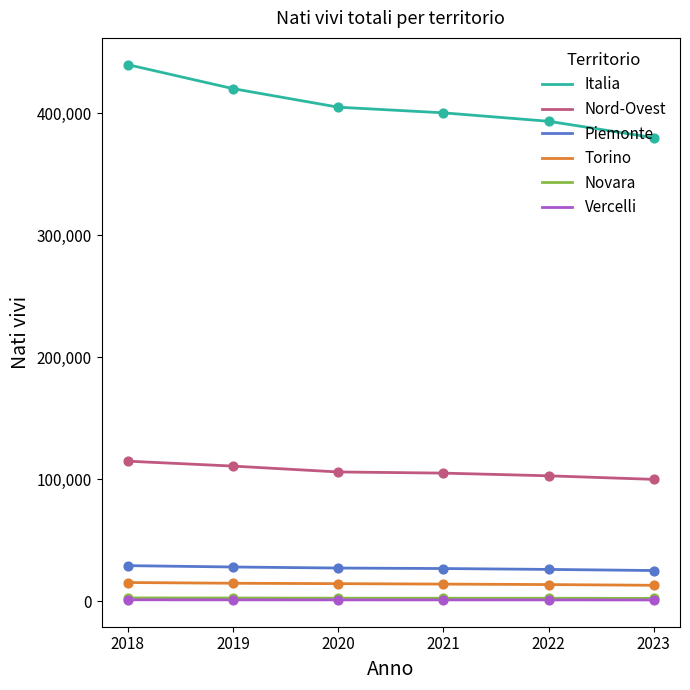

At which category is the sum across all series the highest?

2018